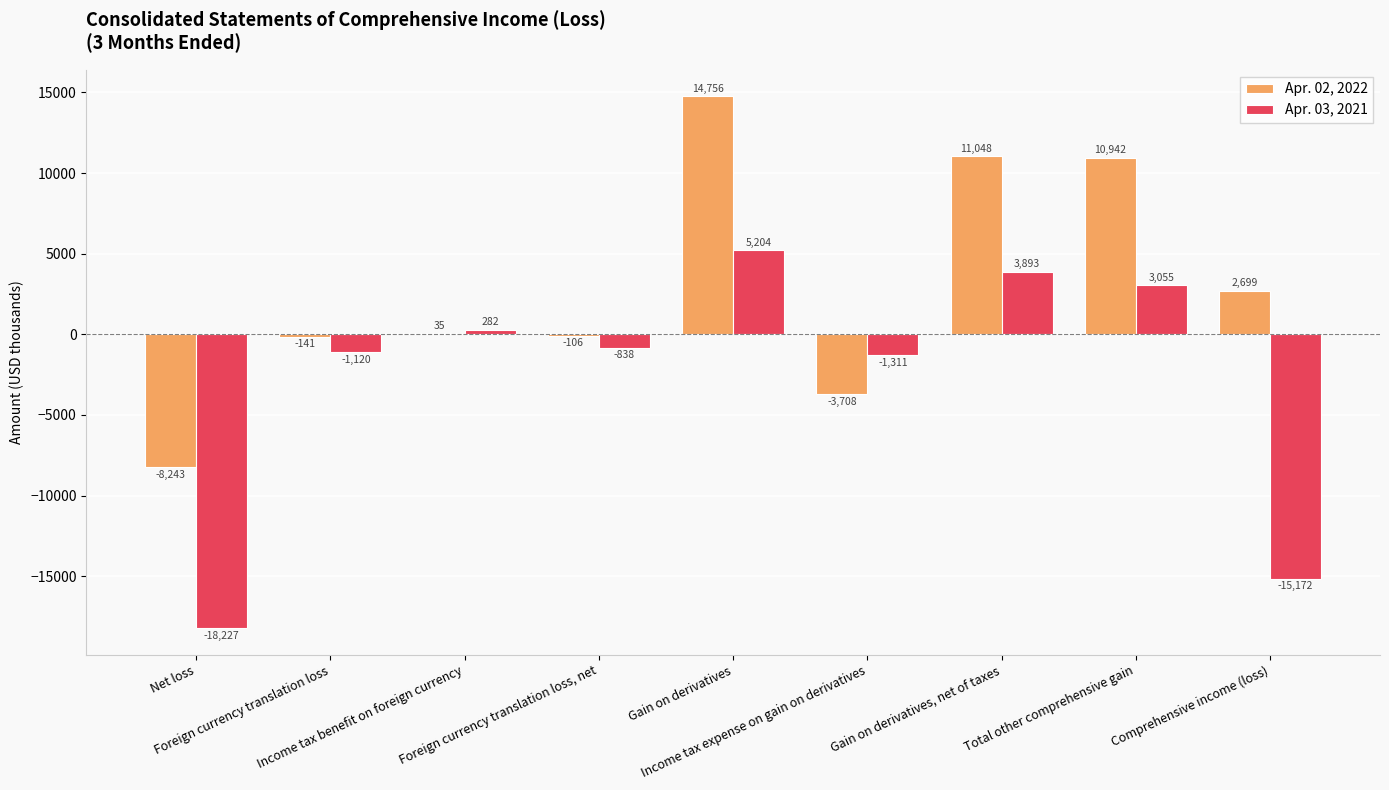

At which label does Apr. 03, 2021 first exceed -838?

Income tax benefit on foreign currency